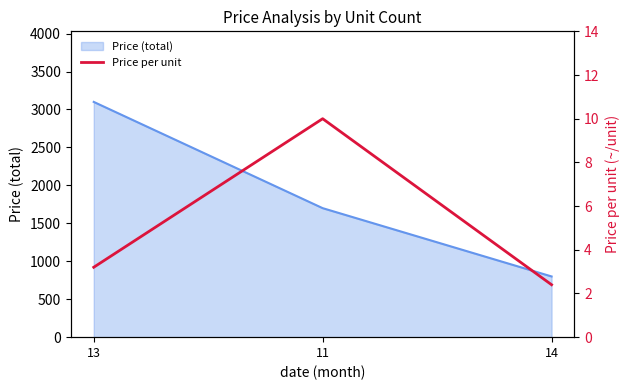

At which category does the chart reach its peak across all series?

11